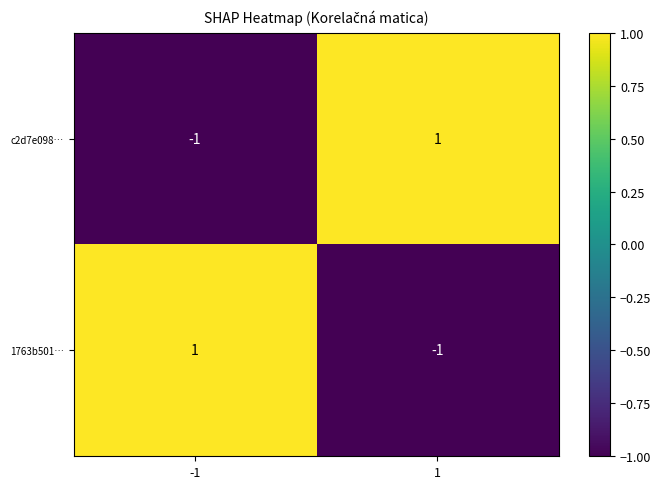

Is the value of c2d7e098… at -1 greater than the value of 1763b501… at -1?

No